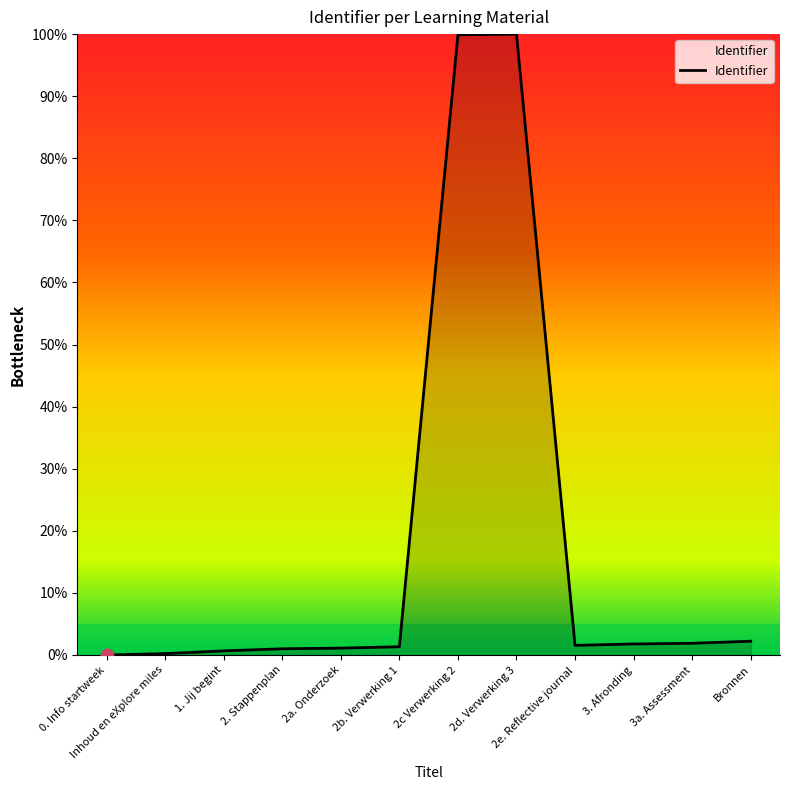

What is the change in value from Inhoud en eXplore miles to 2. Stappenplan?

+0.8